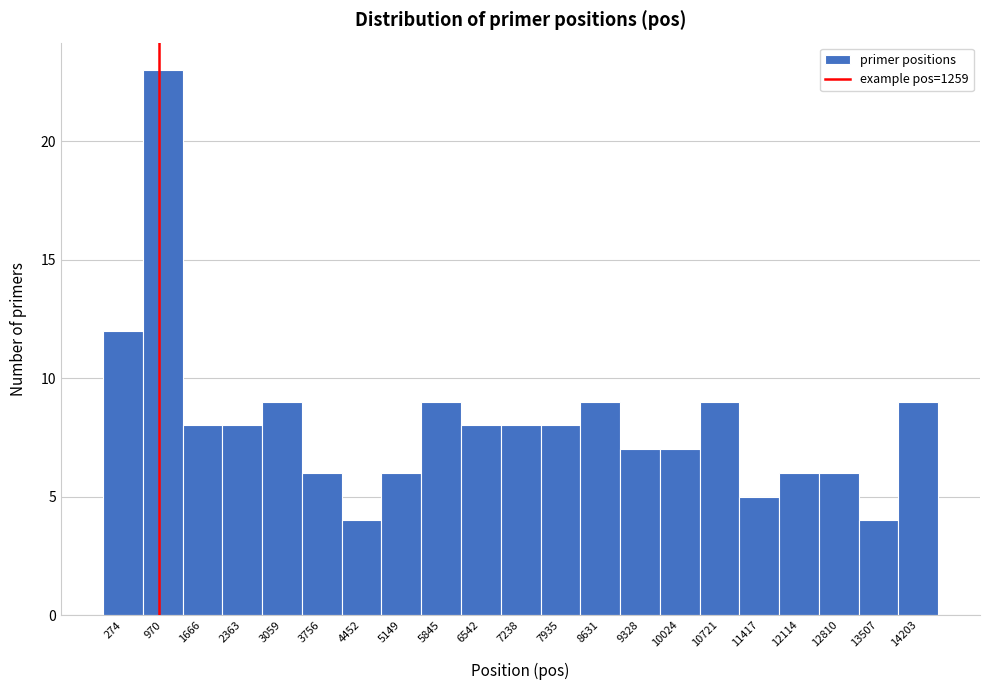

Reading left to right, list all the values displayed in this chart.

274=12	970=23	1666=8	2363=8	3059=9	3756=6	4452=4	5149=6	5845=9	6542=8	7238=8	7935=8	8631=9	9328=7	10024=7	10721=9	11417=5	12114=6	12810=6	13507=4	14203=9